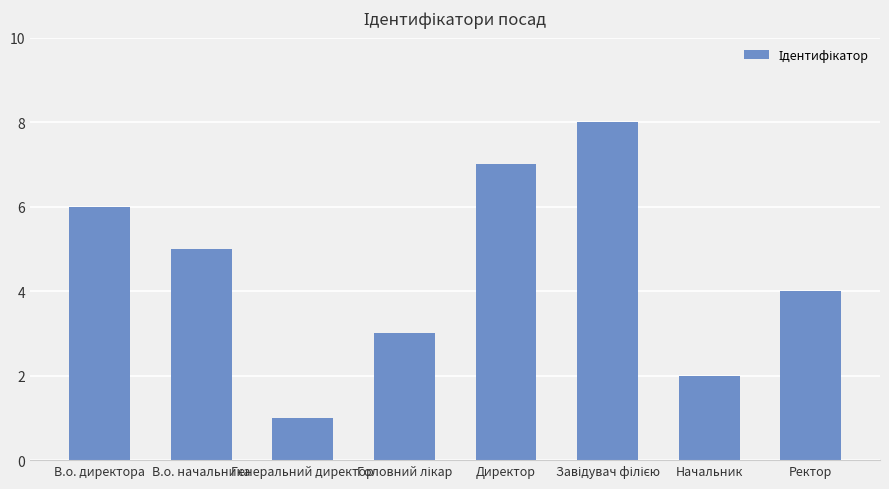

Which has a higher value, Директор or Начальник?

Директор